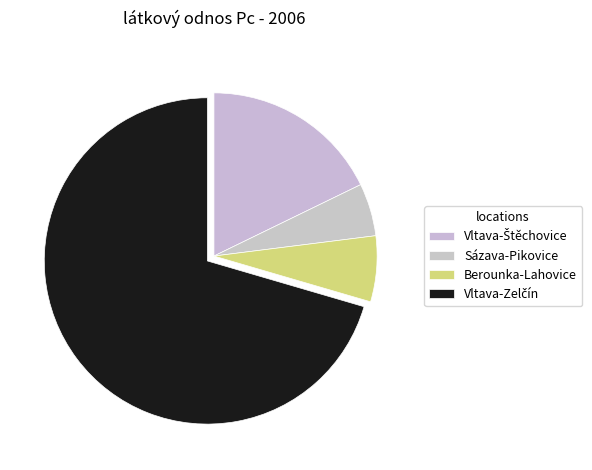

How many segments does this pie chart have?

4